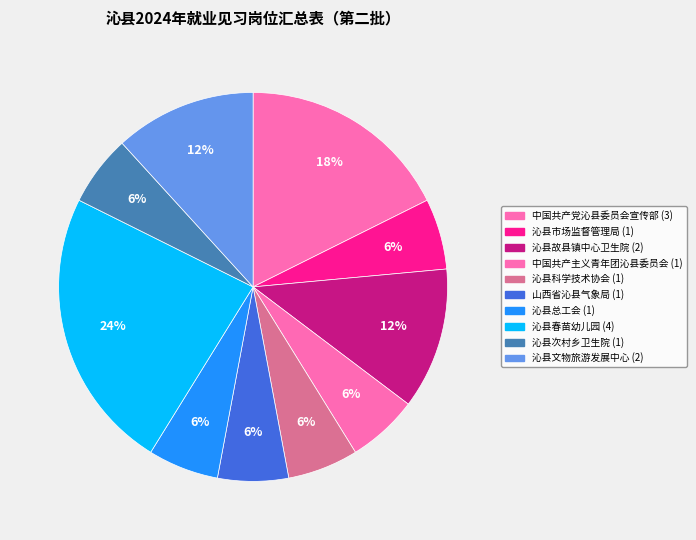

How many slices are in this pie chart?

10